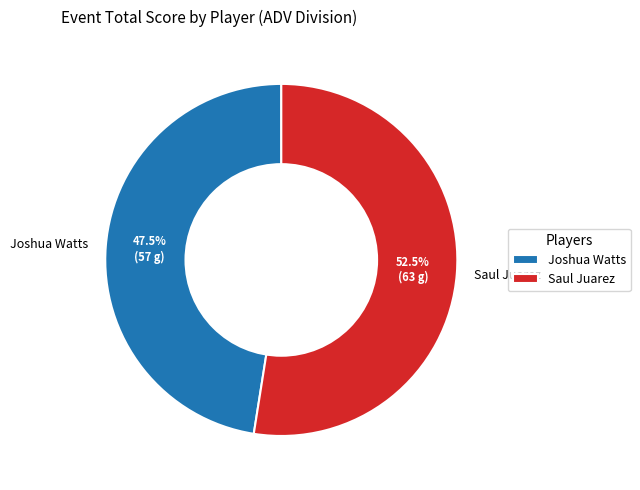

Which category has the biggest portion of the pie?

Saul Juarez